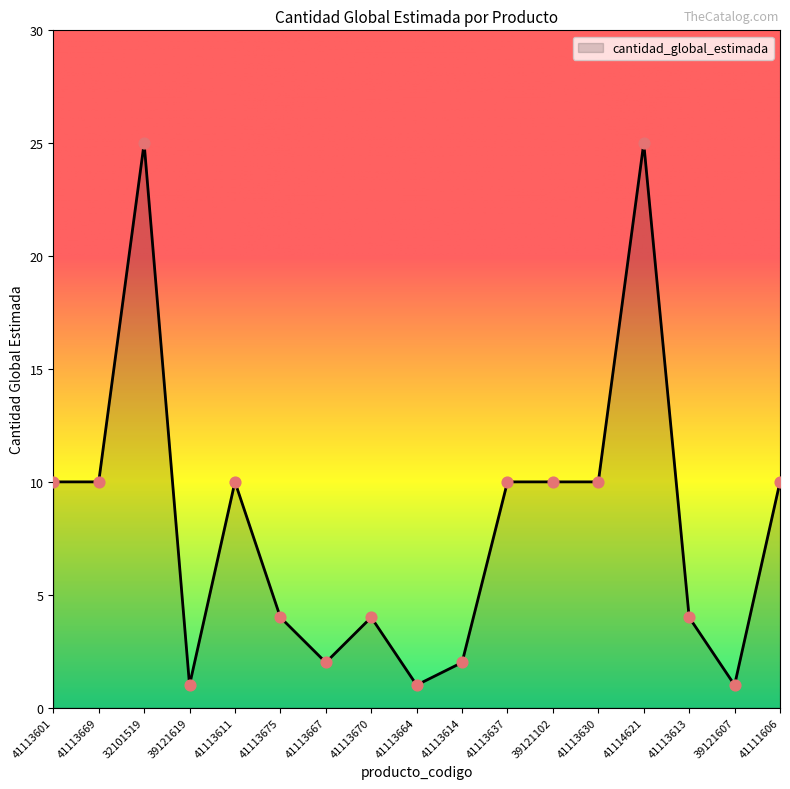

Between 41113637 and 41114621, which is larger?

41114621